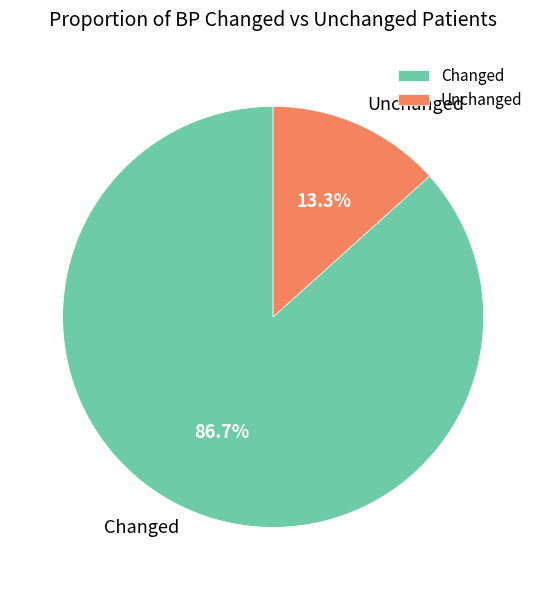

To the nearest percent, what is the average slice percentage?

50%